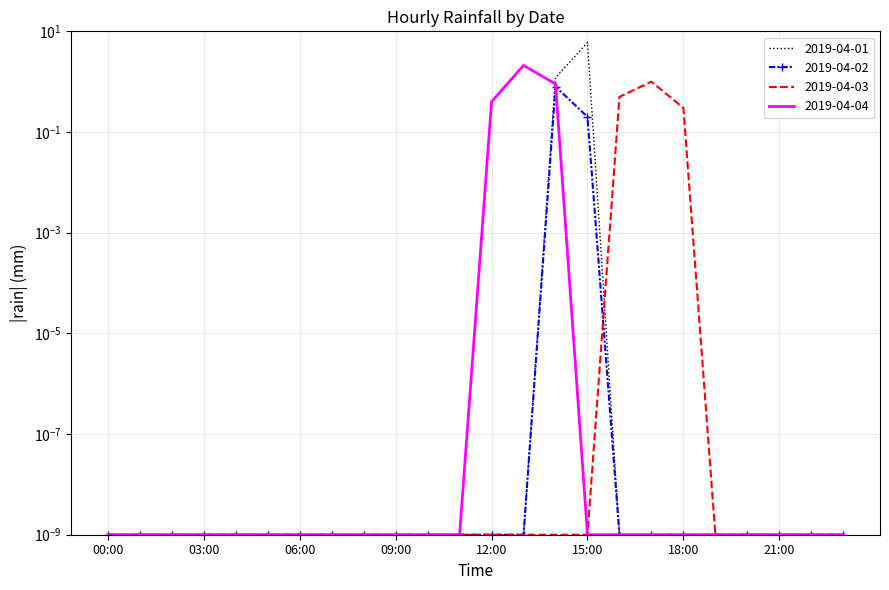

What are all the series names shown in the legend?

2019-04-01, 2019-04-02, 2019-04-03, 2019-04-04